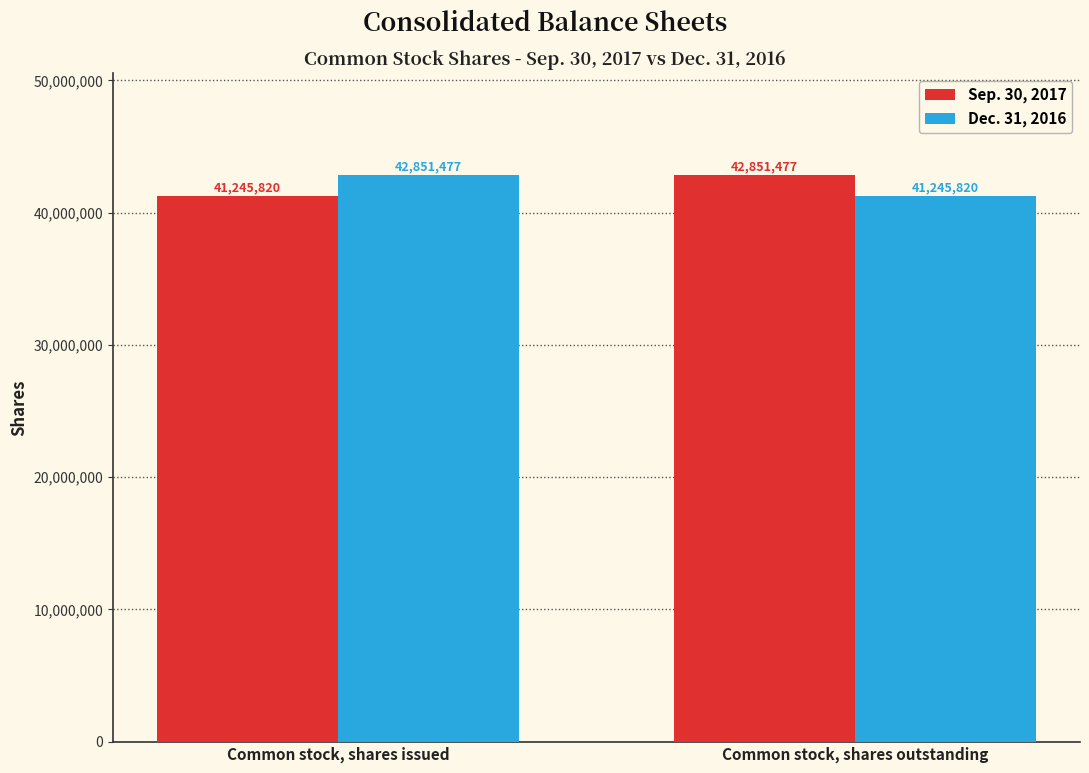

Reading left to right, list all the values displayed in this chart.

Sep. 30, 2017: 41245820	42851477
Dec. 31, 2016: 42851477	41245820